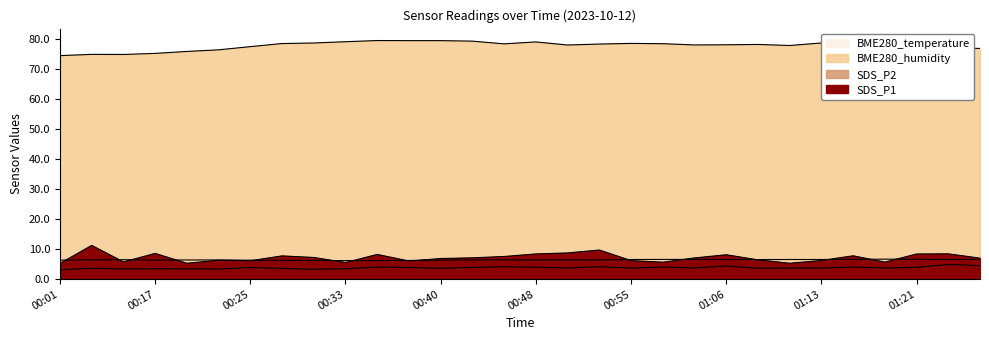

The SDS_P1 series shows 5.2 at 00:01. True or false?

True